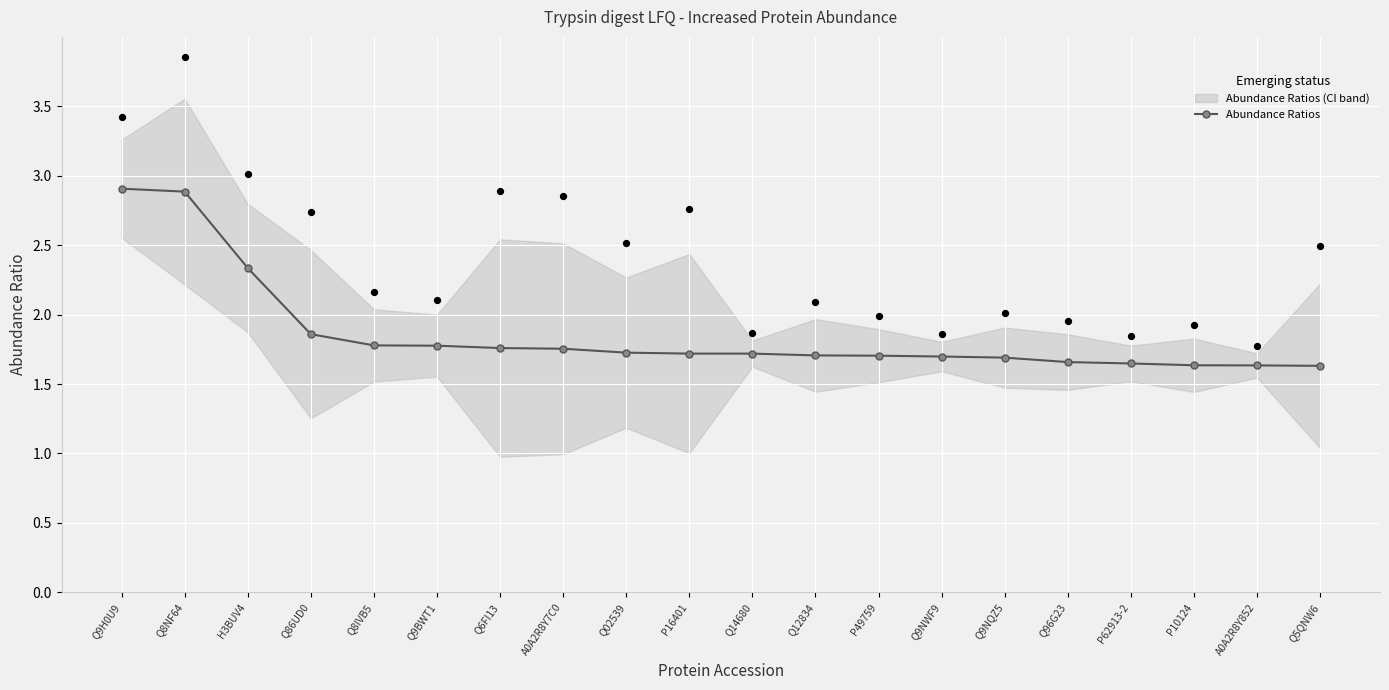

Approximately how many times larger is the value at Q9BWT1 compared to Q86UD0?

1.0